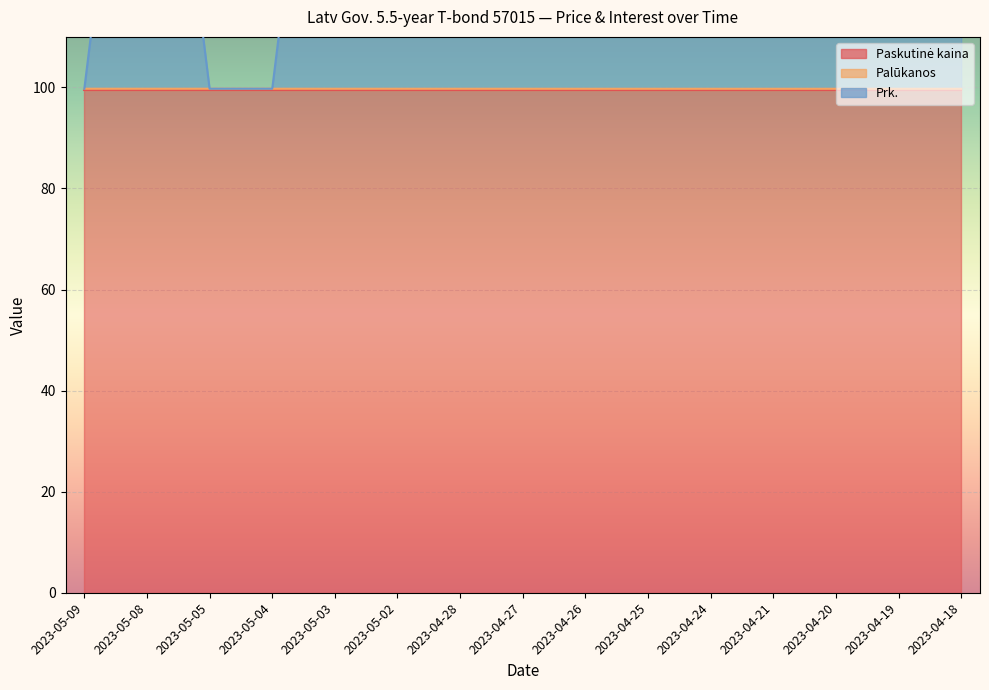

At which category is the sum across all series the highest?

2023-05-08